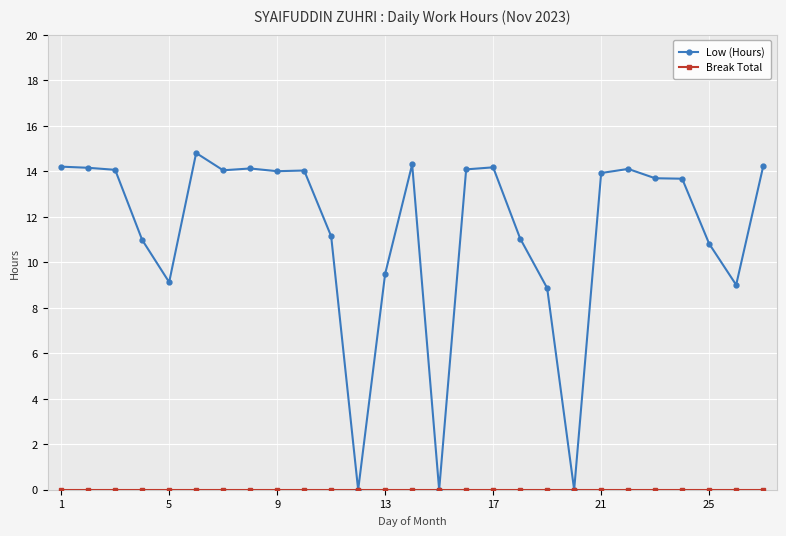

Which series has the widest spread of values?

Low (Hours)